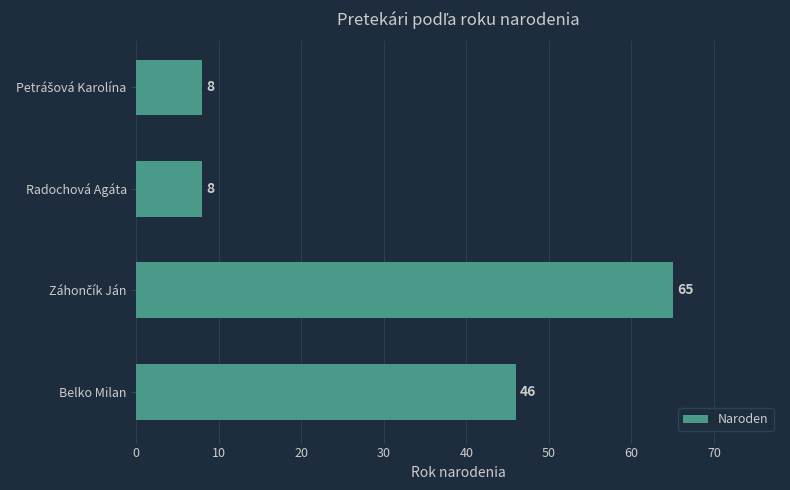

Reading top to bottom, list all the values displayed in this chart.

8	8	65	46